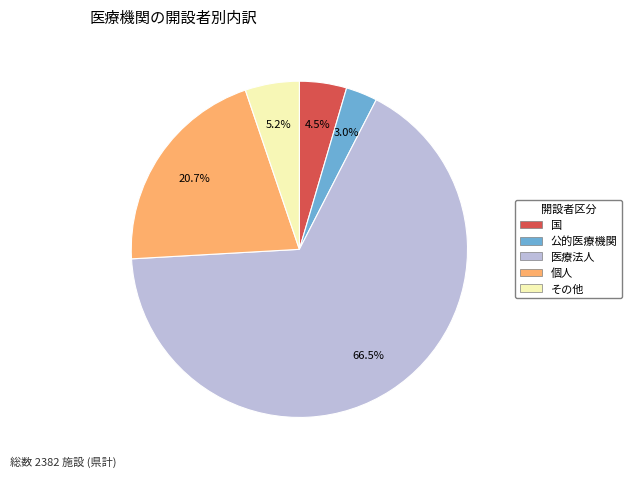

Is there any slice that represents more than half of the pie?

Yes